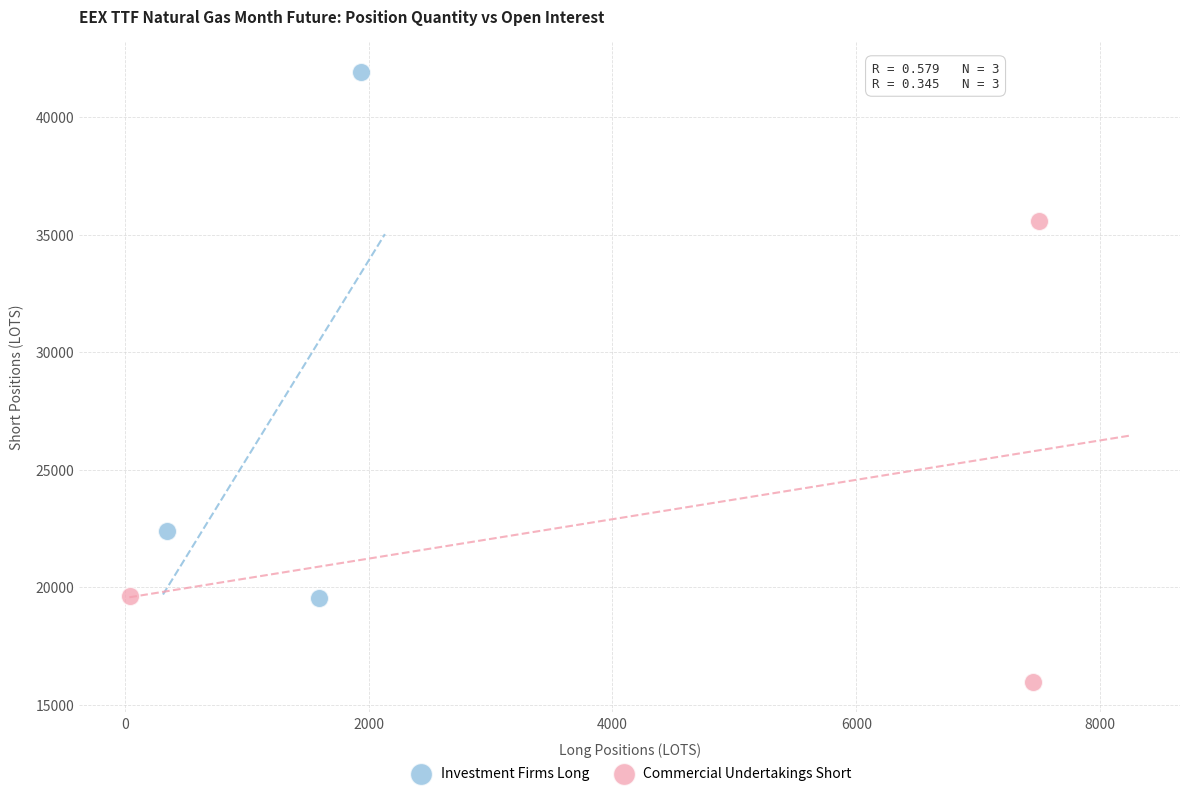

What are all the series names shown in the legend?

Investment Firms Long, Commercial Undertakings Short